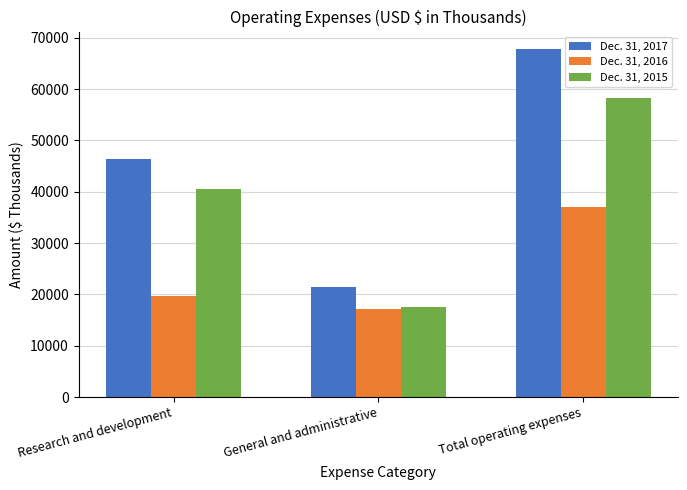

The value of Dec. 31, 2017 at Total operating expenses is 67804. True or false?

True